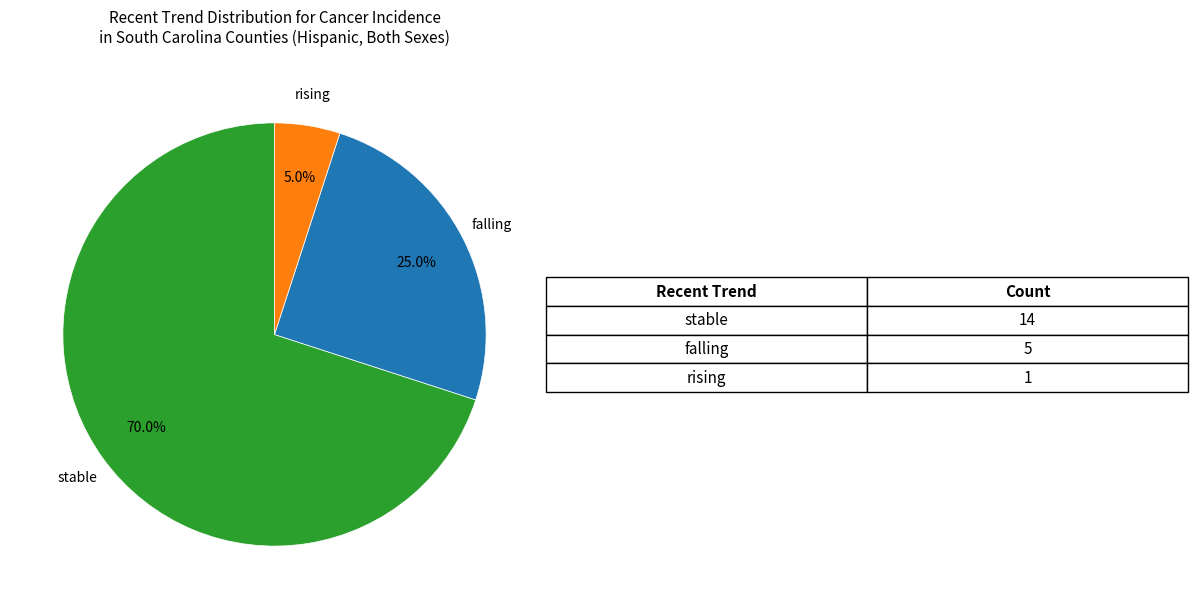

To the nearest percent, what is the combined percentage of stable and rising?

75%